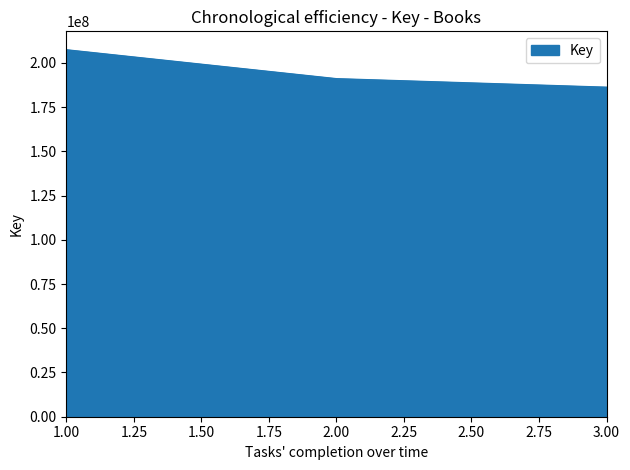

What is the sum of all values?

584989544